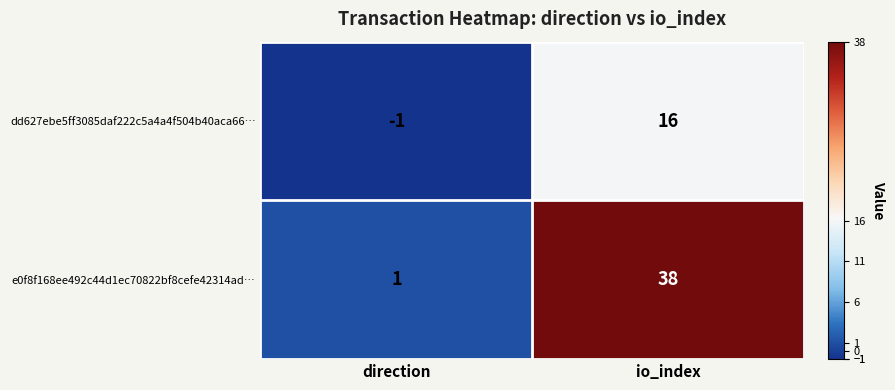

List the series in order of their peak value, highest first.

e0f8f168ee492c44d1ec70822bf8cefe42314ad…, dd627ebe5ff3085daf222c5a4a4f504b40aca66…